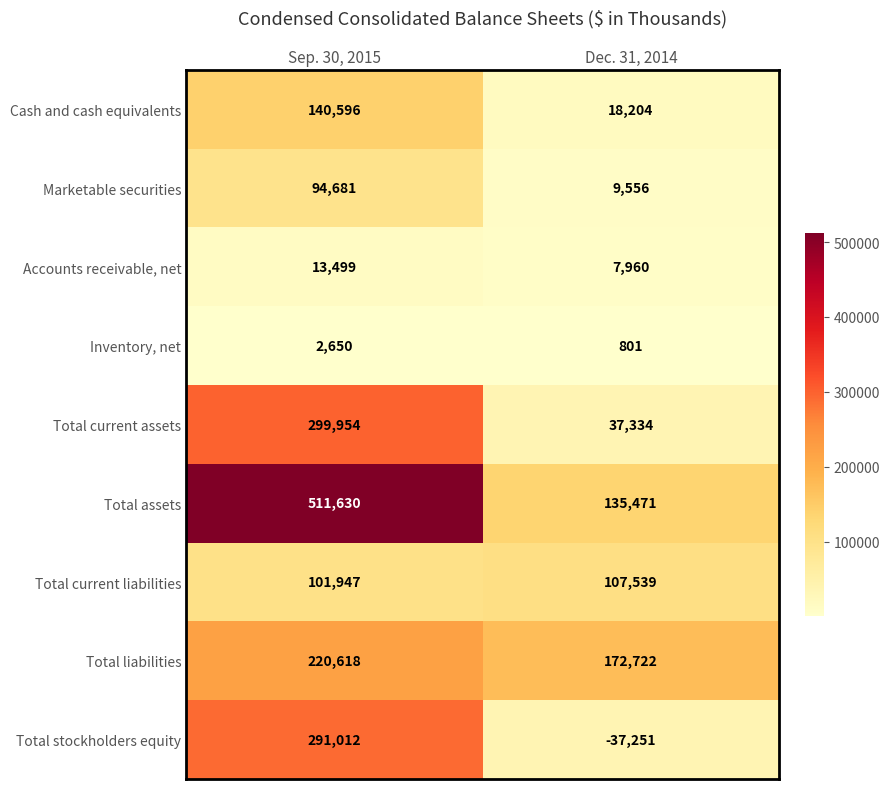

The Cash and cash equivalents series shows 187015 at Sep. 30, 2015. True or false?

False